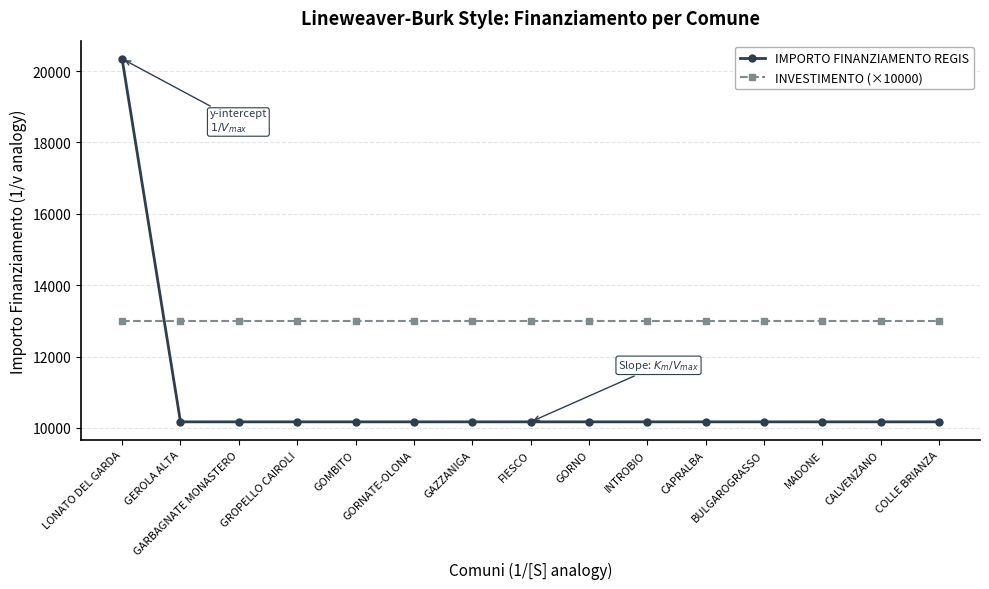

Is this an area chart (filled region under the line)?

No